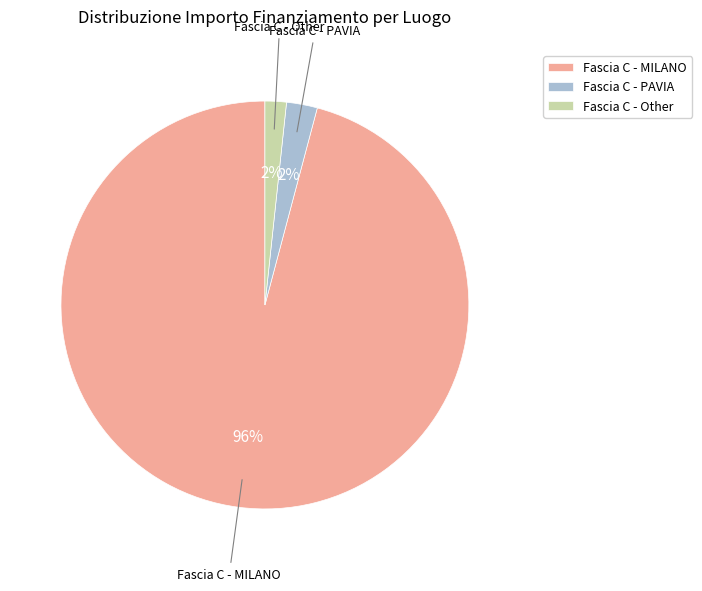

To the nearest percent, what is the average slice percentage?

33%